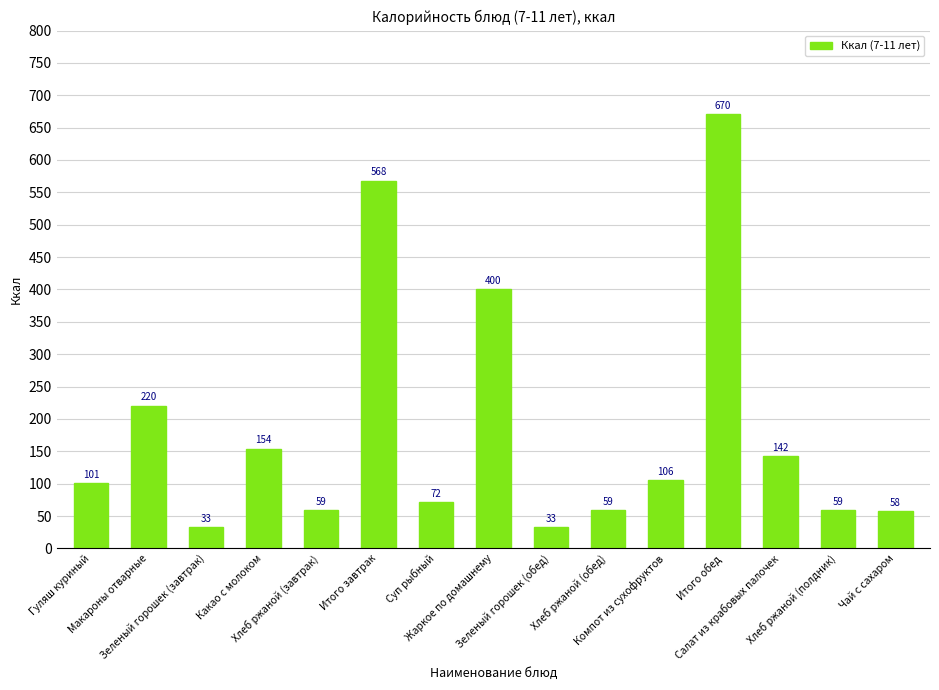

What is the ratio of the value at Салат из крабовых палочек to the value at Итого обед?

0.2